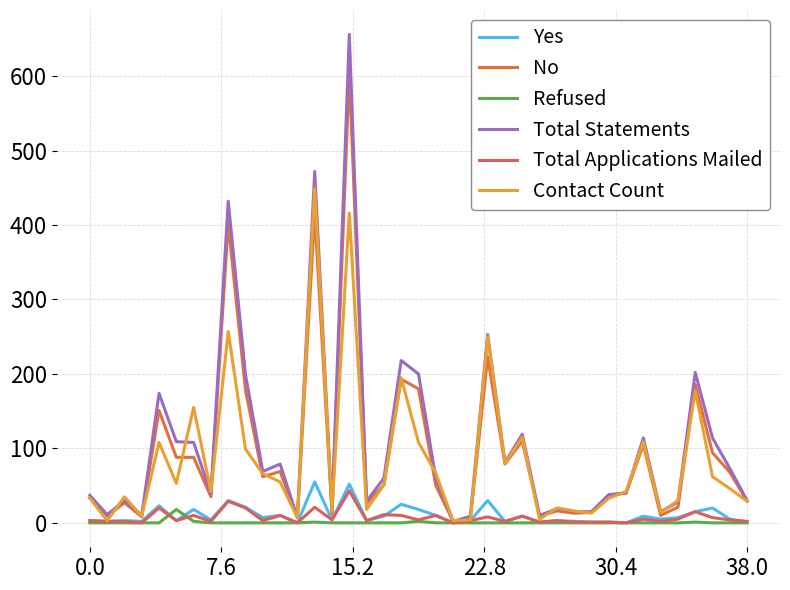

Which series has the largest range (max minus min)?

Total Statements